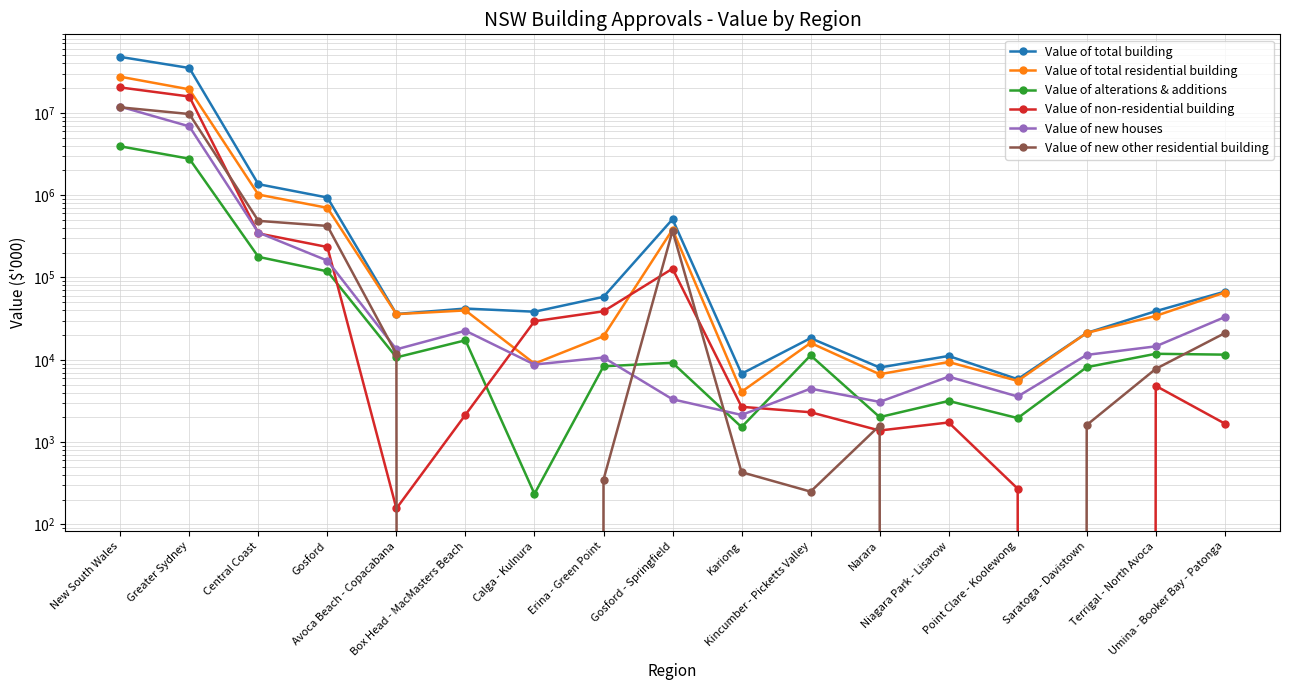

What is the label of the 16th point from the right?

Greater Sydney